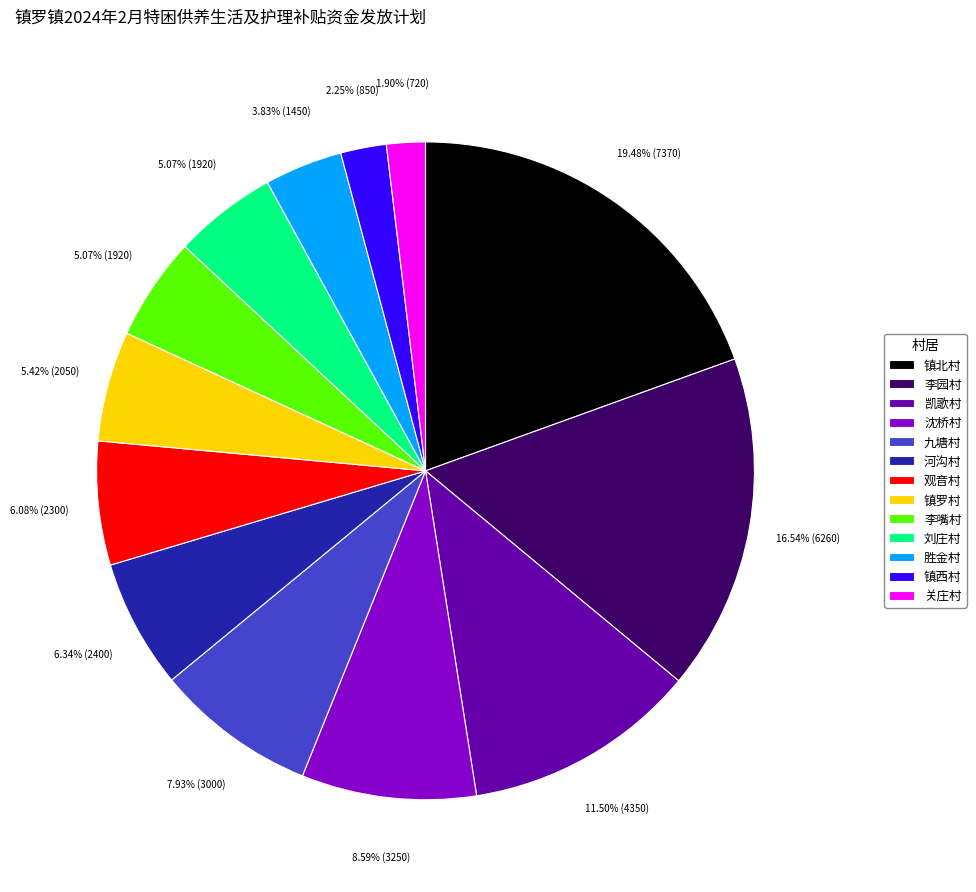

To the nearest percent, what is the combined percentage of 凯歌村 and 胜金村?

15%